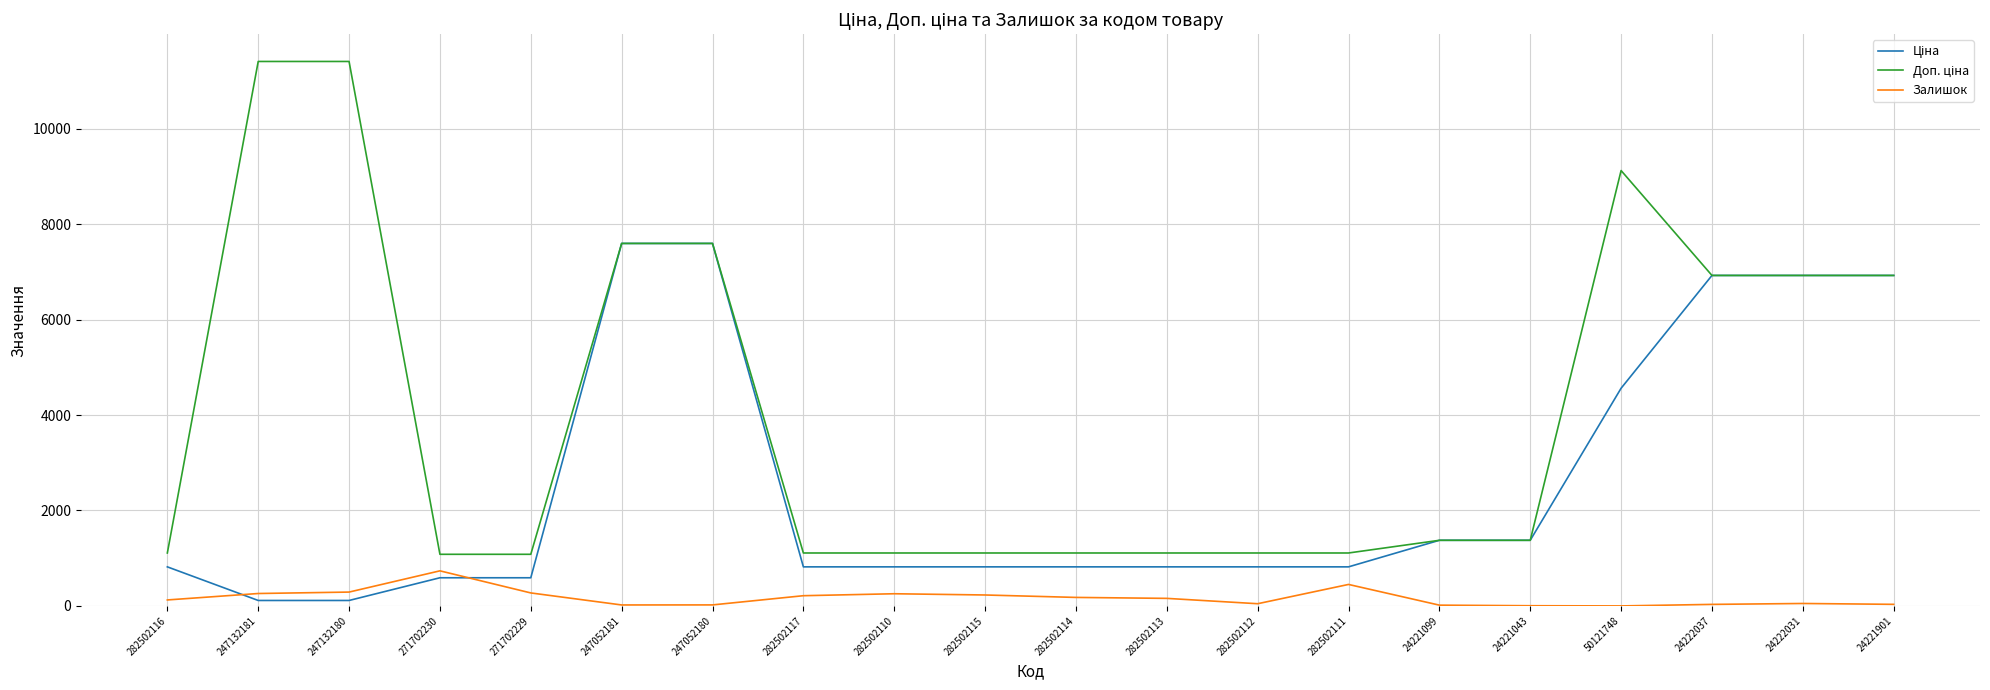

What is the greatest value displayed?

11410.0